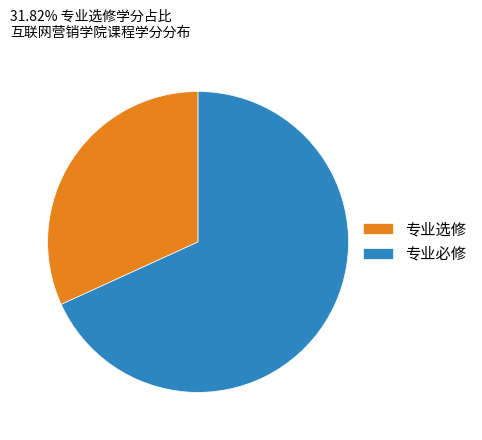

Is 专业选修 the majority of the pie?

No